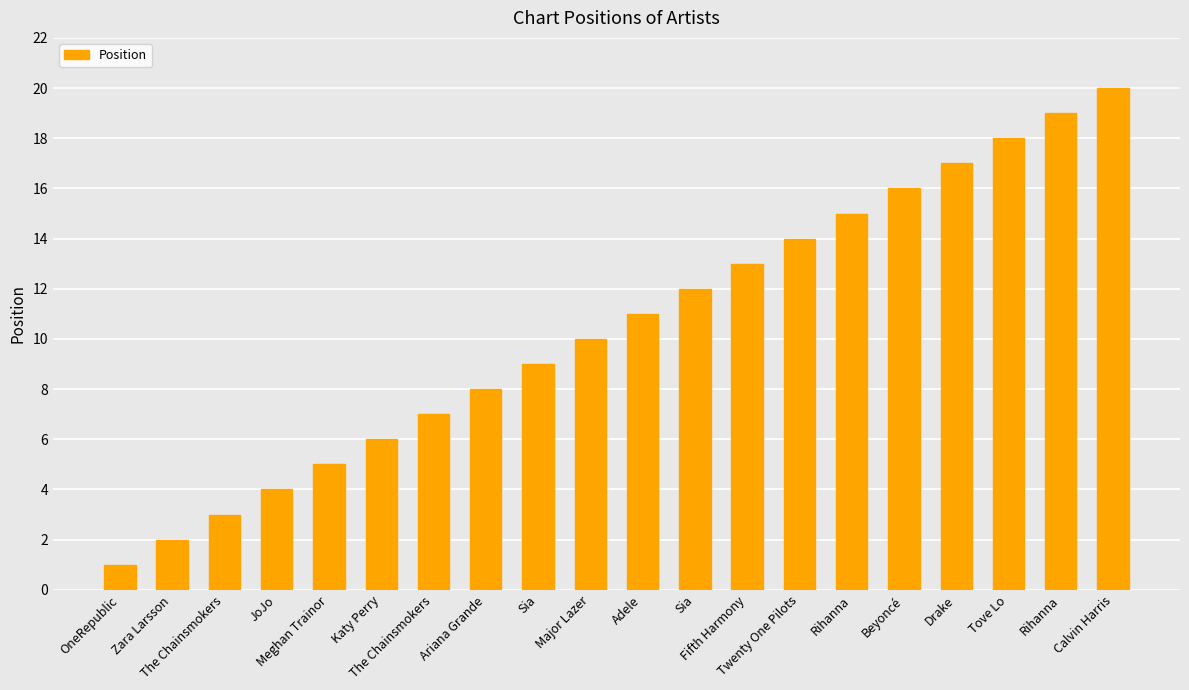

The chart shows a value of 2 at Ariana Grande. True or false?

False